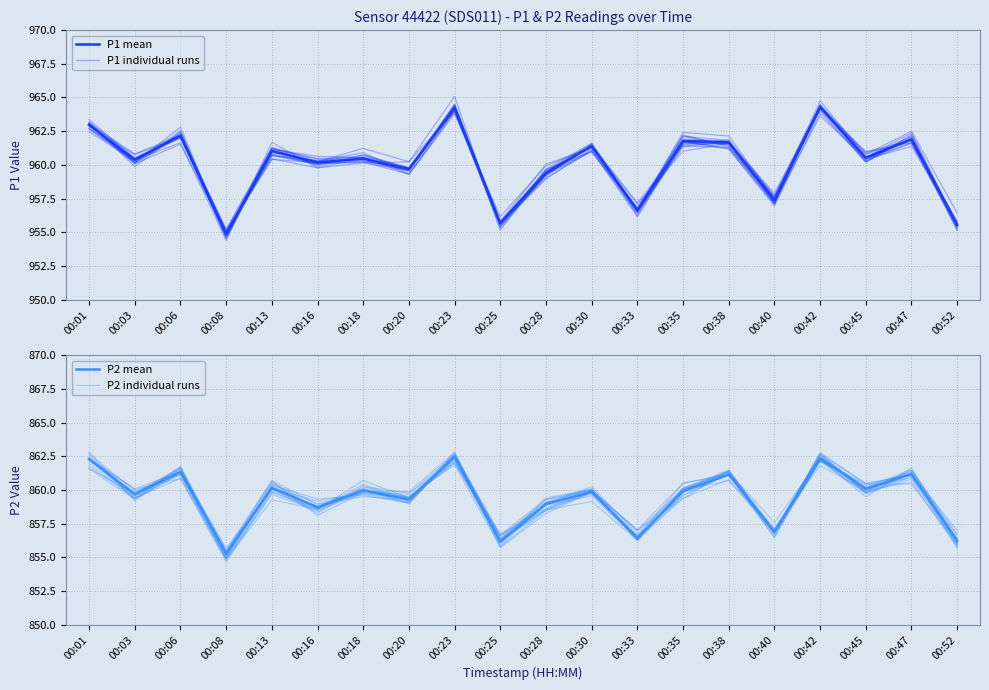

Reading left to right, transcribe all the data shown in this chart.

P1: 00:01=963.0	00:03=960.4	00:06=962.2	00:08=954.8	00:13=961.0	00:16=960.2	00:18=960.5	00:20=959.7	00:23=964.2	00:25=955.7	00:28=959.4	00:30=961.4	00:33=956.6	00:35=961.8	00:38=961.7	00:40=957.4	00:42=964.3	00:45=960.5	00:47=961.9	00:52=955.5
P2: 00:01=862.3	00:03=859.6	00:06=861.3	00:08=855.3	00:13=860.1	00:16=858.7	00:18=860.0	00:20=859.3	00:23=862.5	00:25=856.1	00:28=859.0	00:30=859.9	00:33=856.5	00:35=859.9	00:38=861.1	00:40=856.9	00:42=862.4	00:45=860.1	00:47=861.2	00:52=856.2